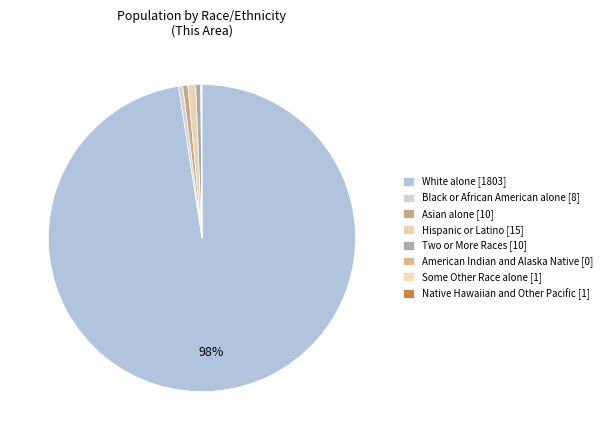

Which has a higher value, Black or African American alone or Hispanic or Latino?

Hispanic or Latino